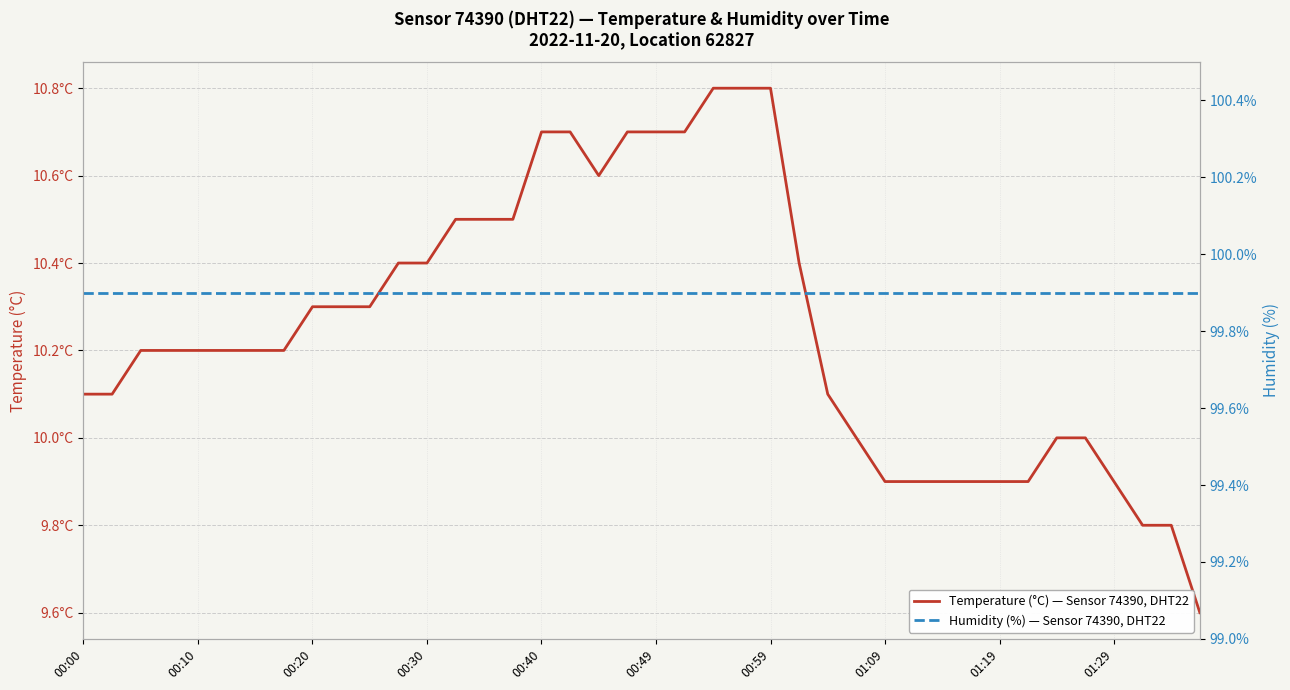

Between 13 and 27, which series saw the biggest shift?

Temperature (°C) — Sensor 74390, DHT22